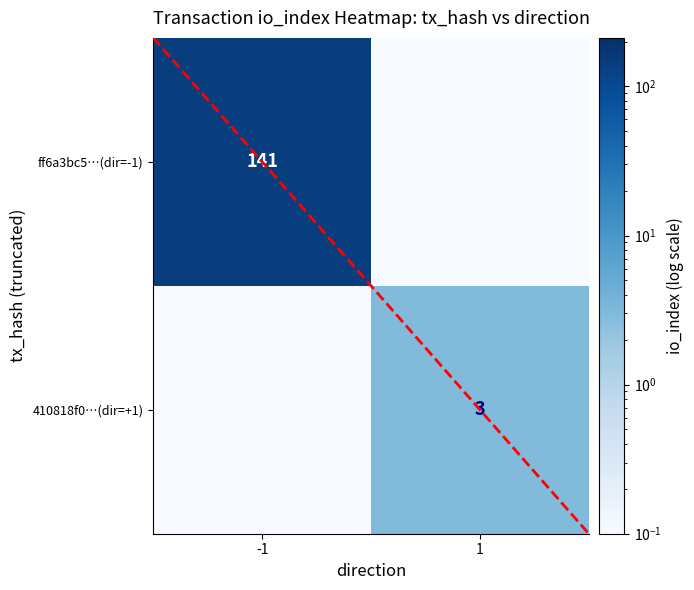

True or false: ff6a3bc5…(dir=-1) has a value of 141.0 at -1.

True